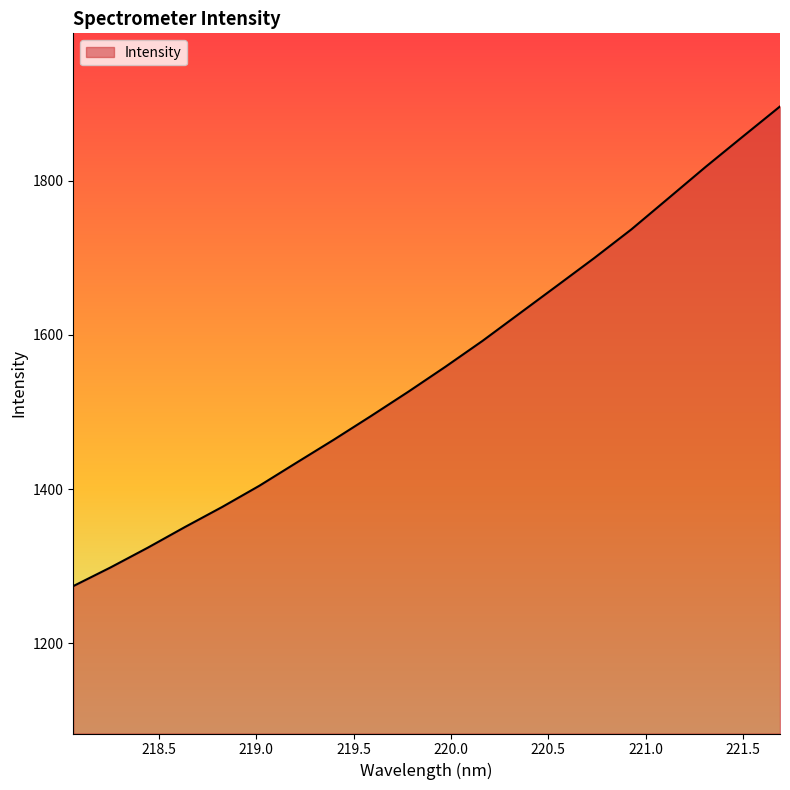

What is the maximum value shown in the chart?

1896.3